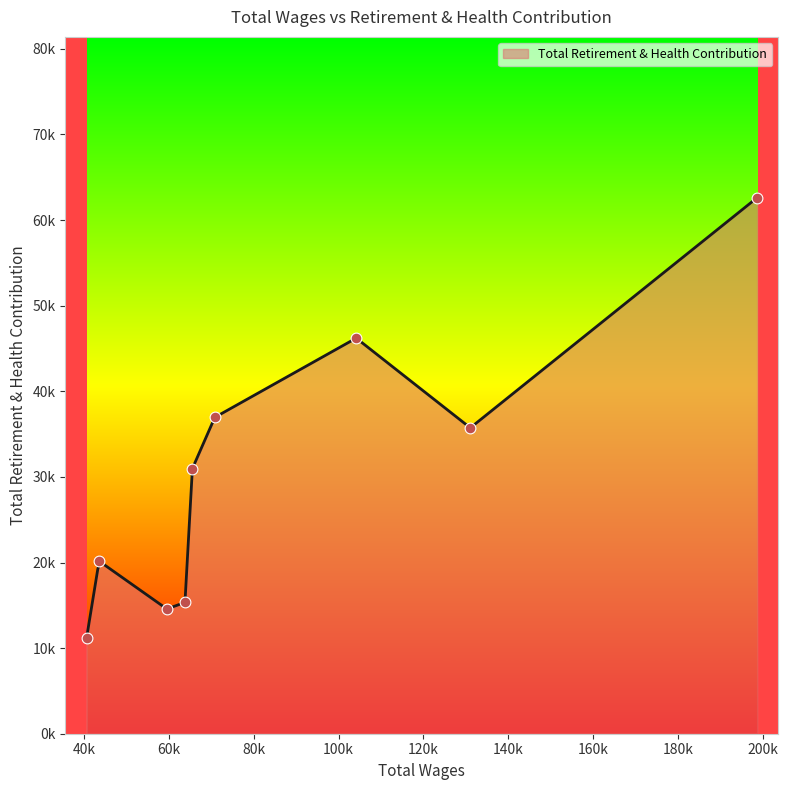

What is the change in value from 104175.0 to 43525.0?

-26047